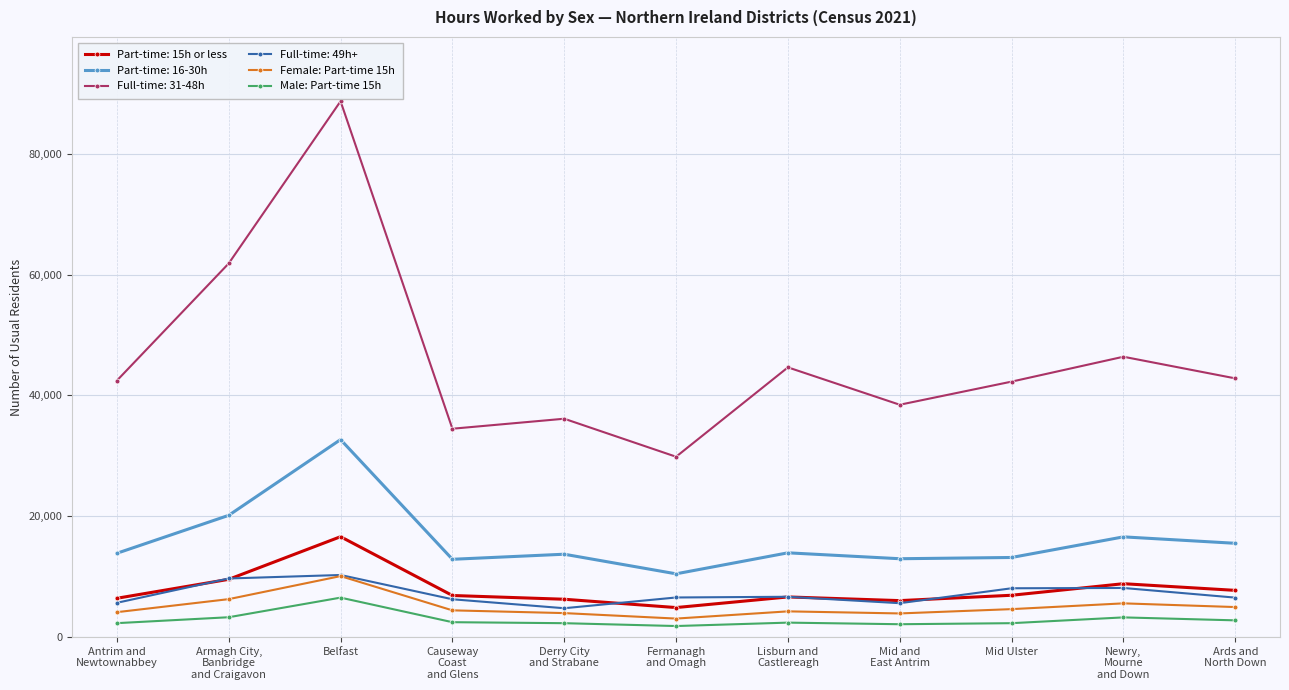

True or false: Female: Part-time 15h has more than 0 interior local peaks.

True